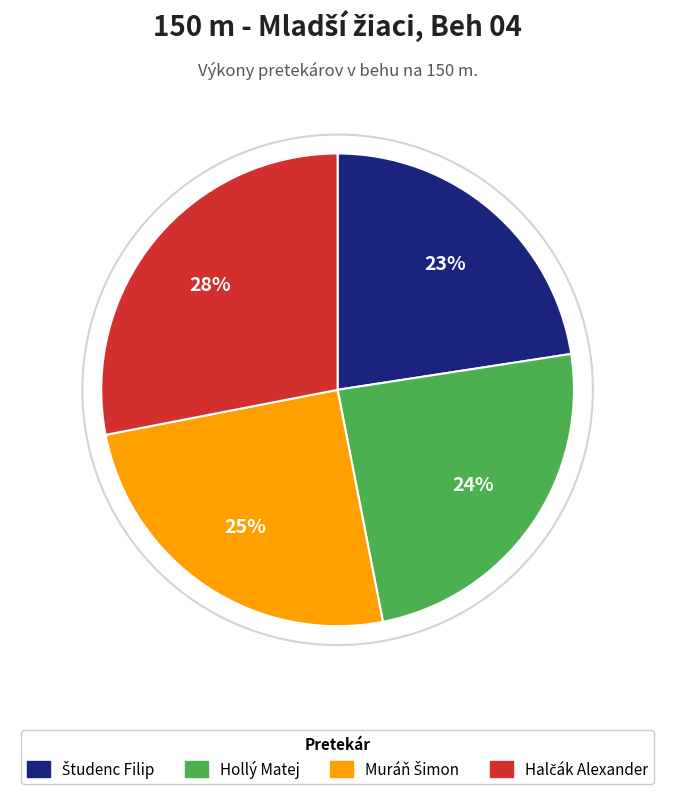

Is it true that Hollý Matej is 24% of the pie?

True